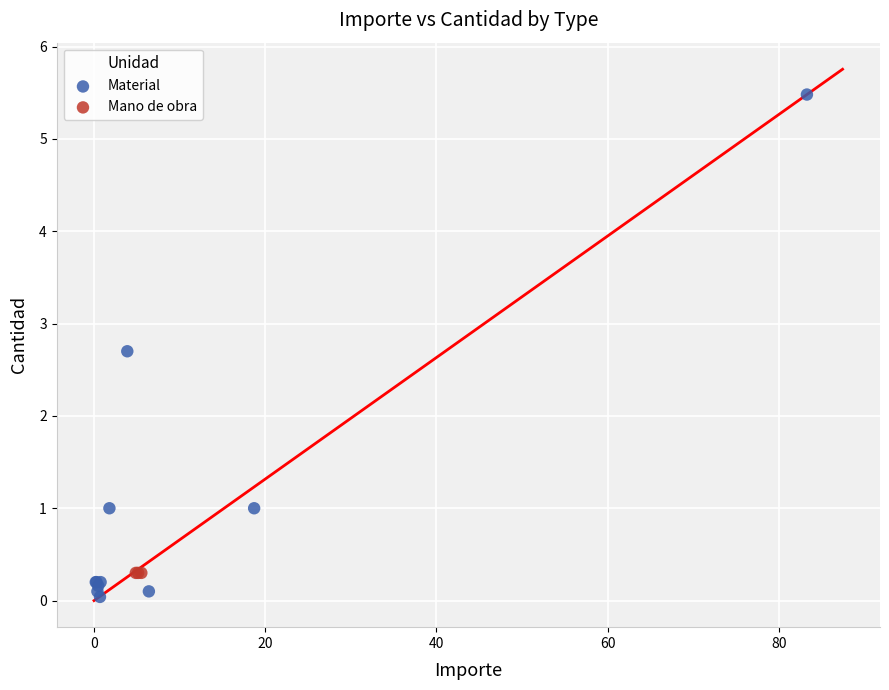

Which series reaches the minimum Y coordinate?

Material